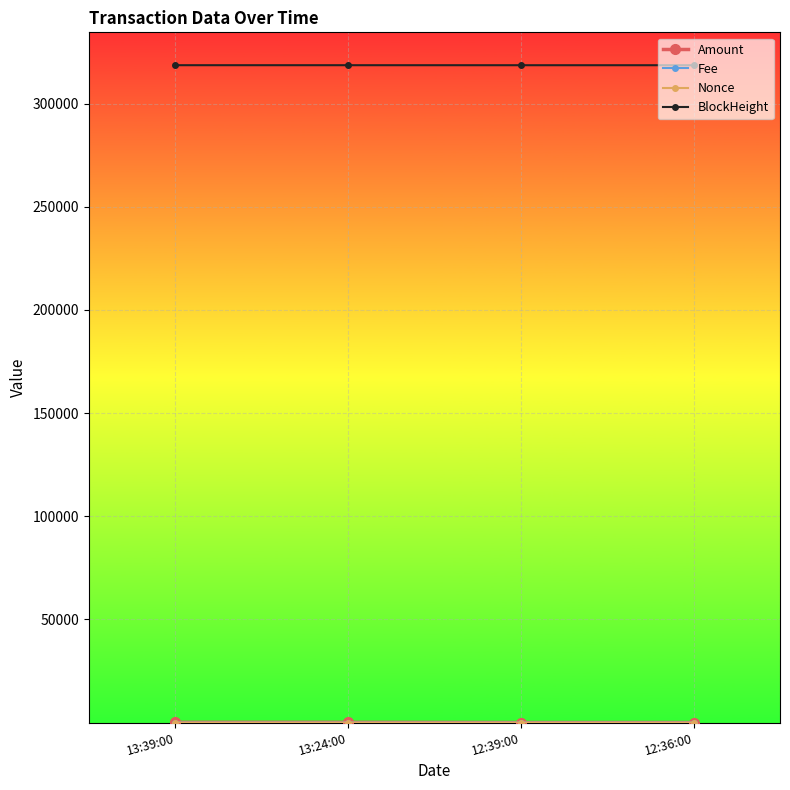

What is the label of the 1st point from the left?

13:39:00